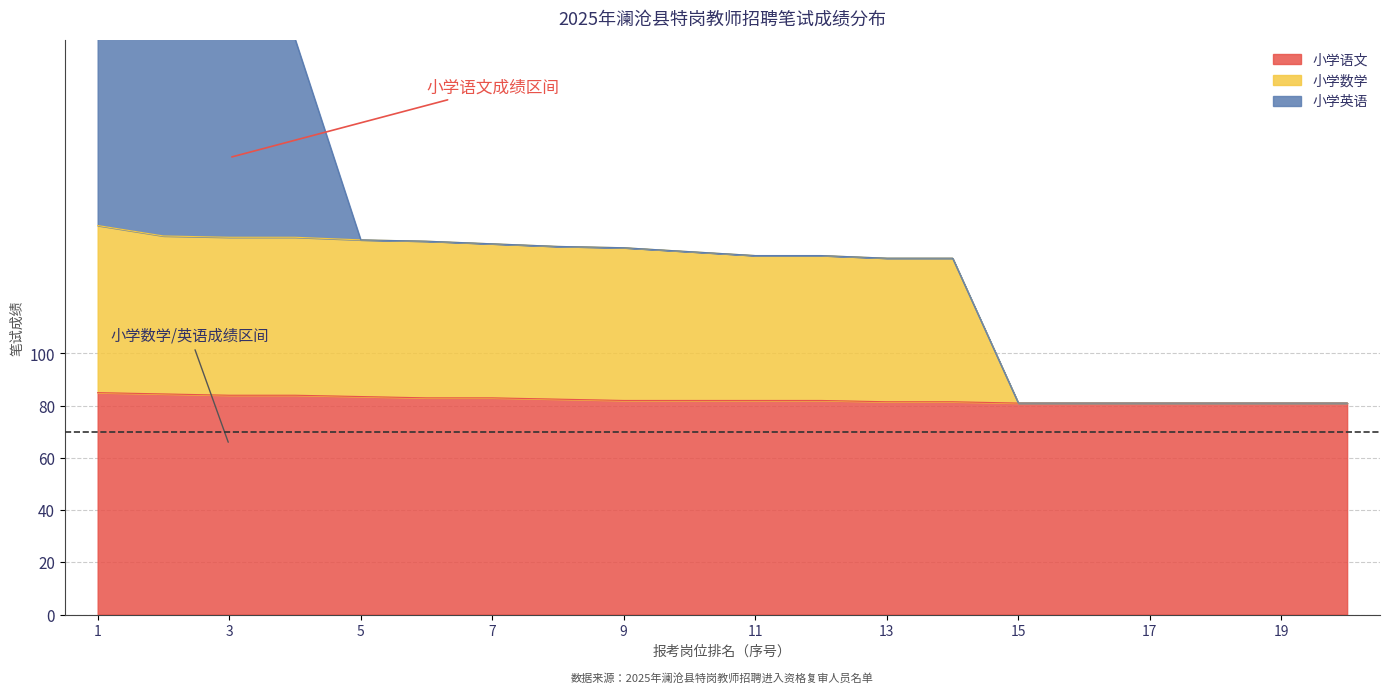

What is the lowest value of the 小学语文 series?

81.0